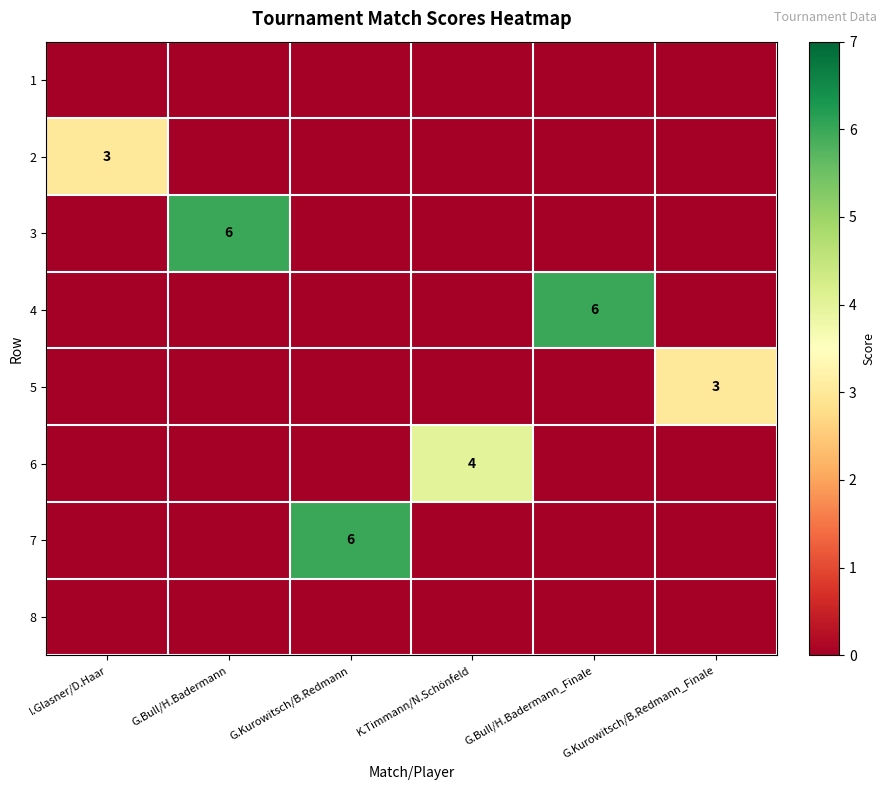

True or false: 4 has a value of 6 at G.Bull/H.Badermann_Finale.

True